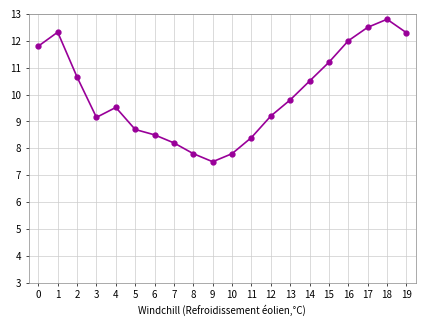

Is it true that the value at 3 is 16.3?

False